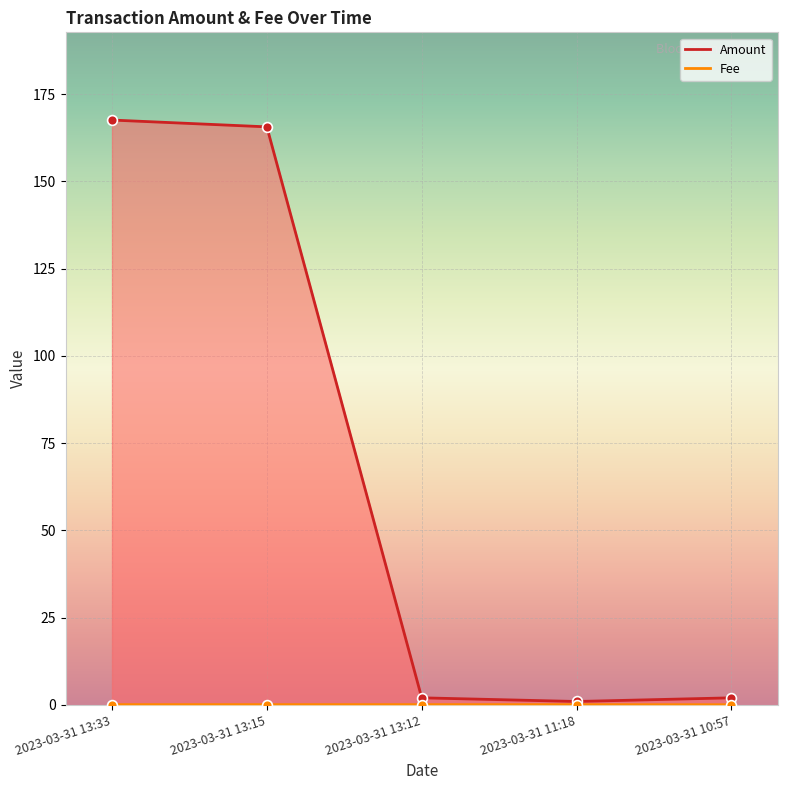

What is the total value across all series at 2023-03-31 11:18?

1.0